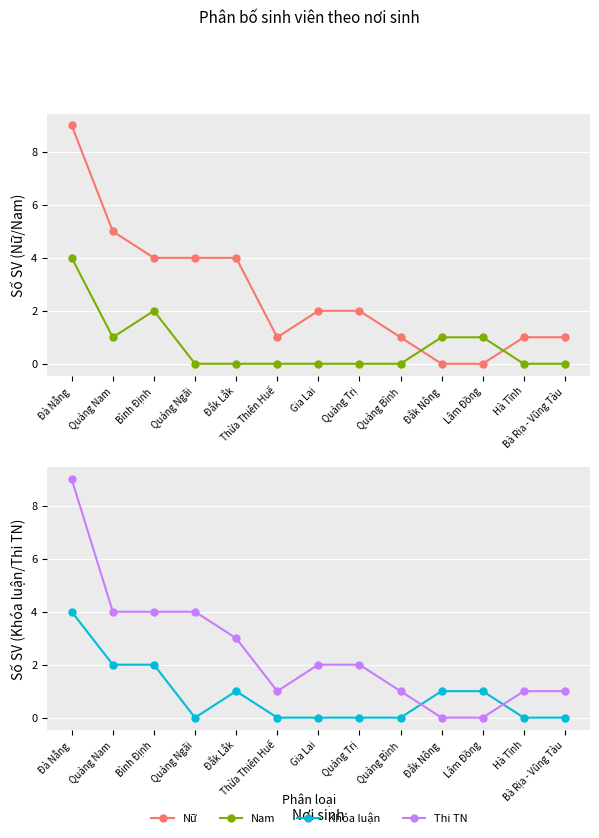

True or false: Nữ and Nam intersect in this chart.

True